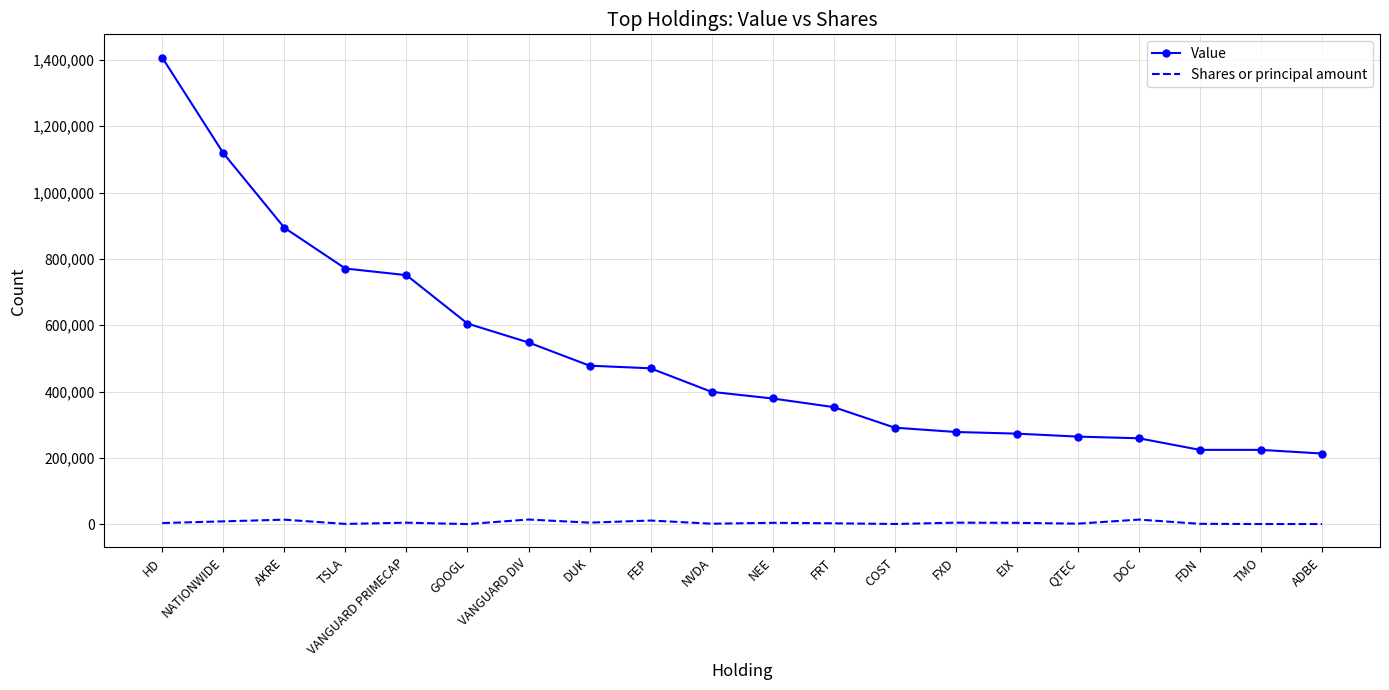

Rank the series by their maximum value, from lowest to highest.

Shares or principal amount, Value